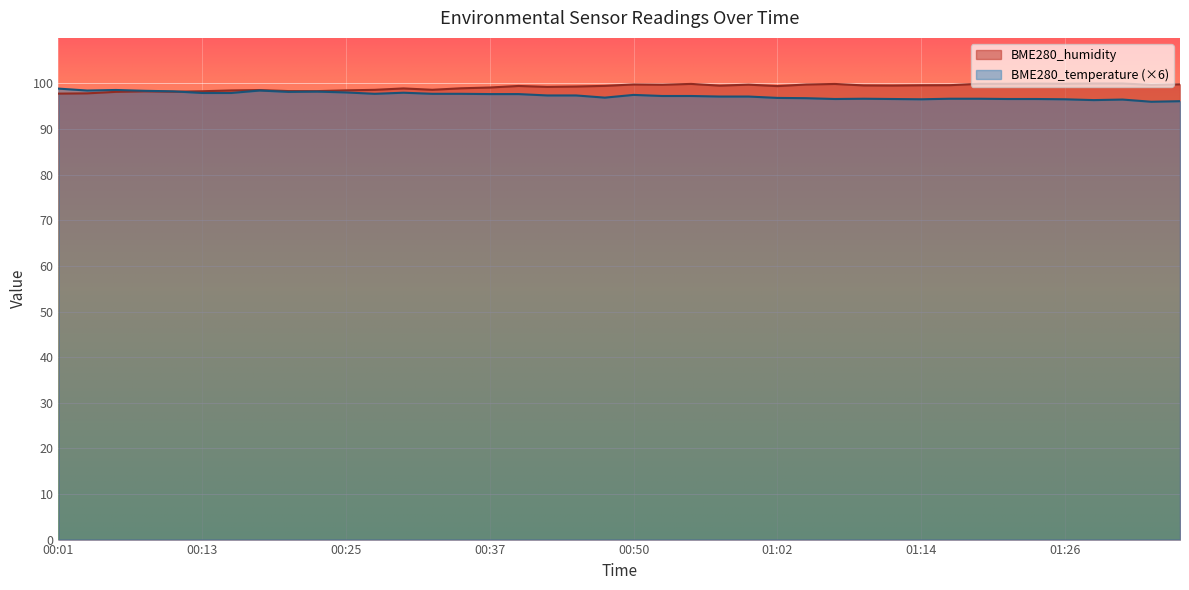

Which has a higher value, 00:20 or 01:19?

01:19